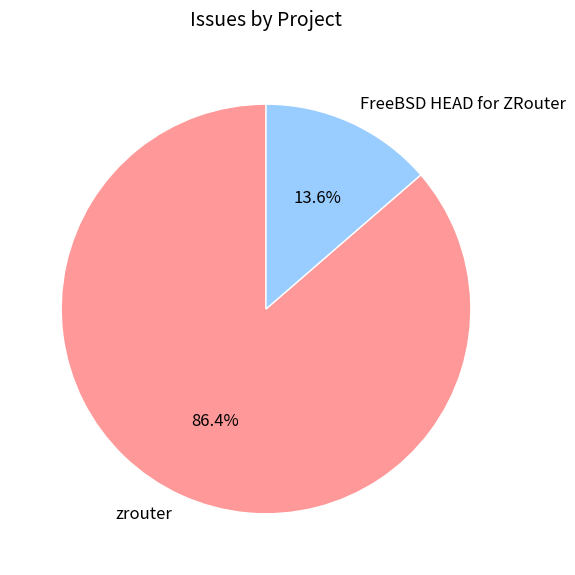

Rank the categories by value from lowest to highest.

FreeBSD HEAD for ZRouter, zrouter